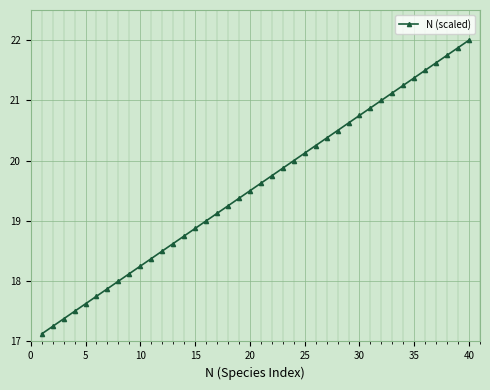

True or false: there are more than 2 points higher than both neighbors.

False